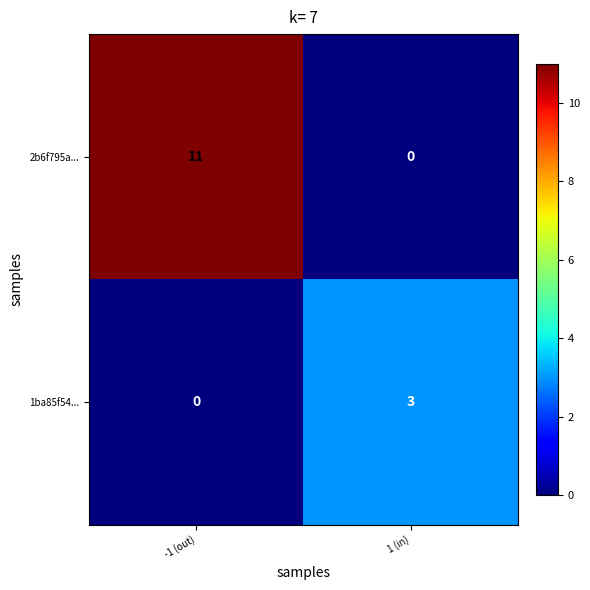

Reading left to right, transcribe all the data shown in this chart.

2b6f795a...: -1 (out)=11	1 (in)=0
1ba85f54...: -1 (out)=0	1 (in)=3